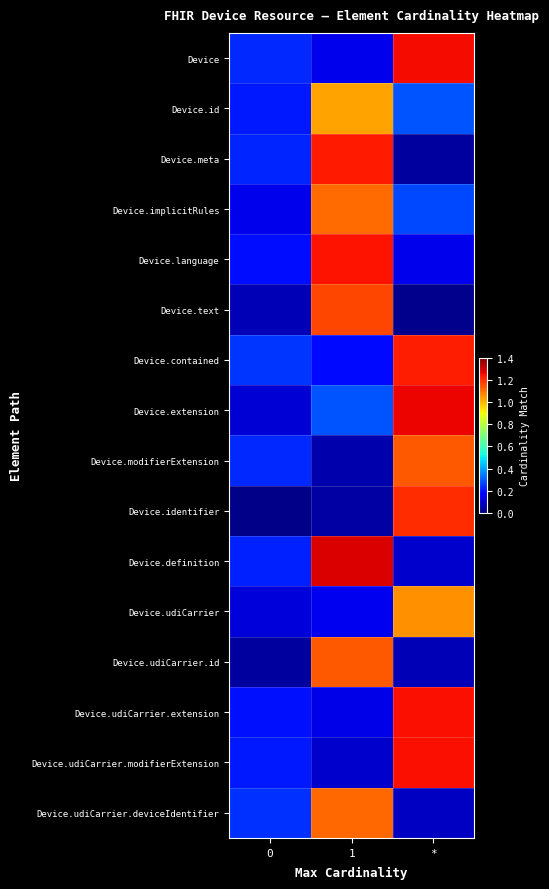

What is the spread (max minus min) of values at *?

1.2